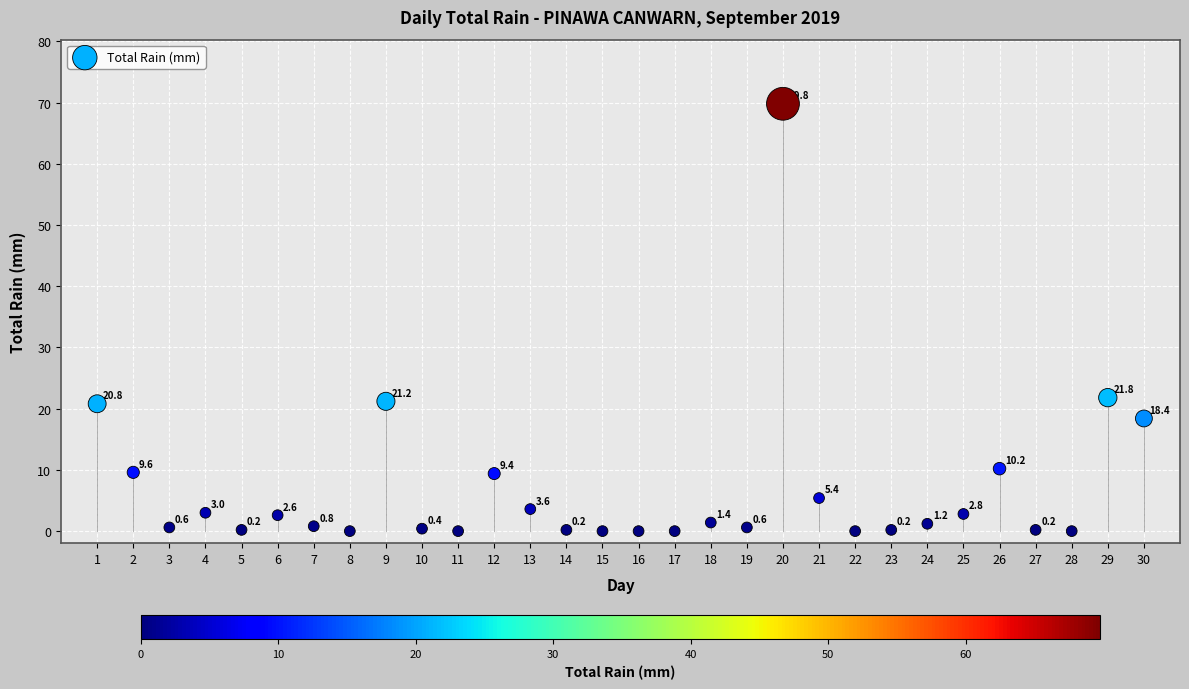

What Y value in the scatter plot is closest to 34?

21.8